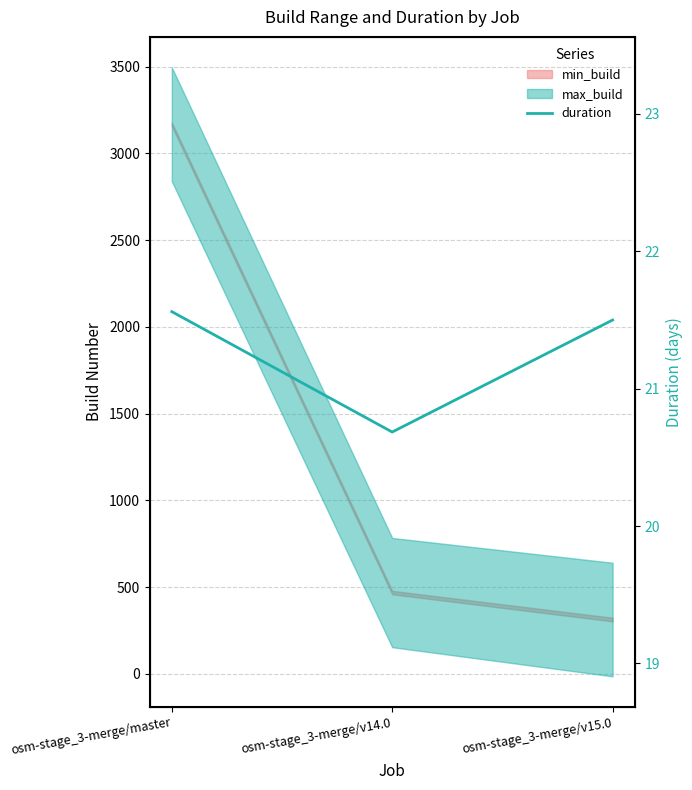

What is the difference between the maximum and second lowest values?

0.1